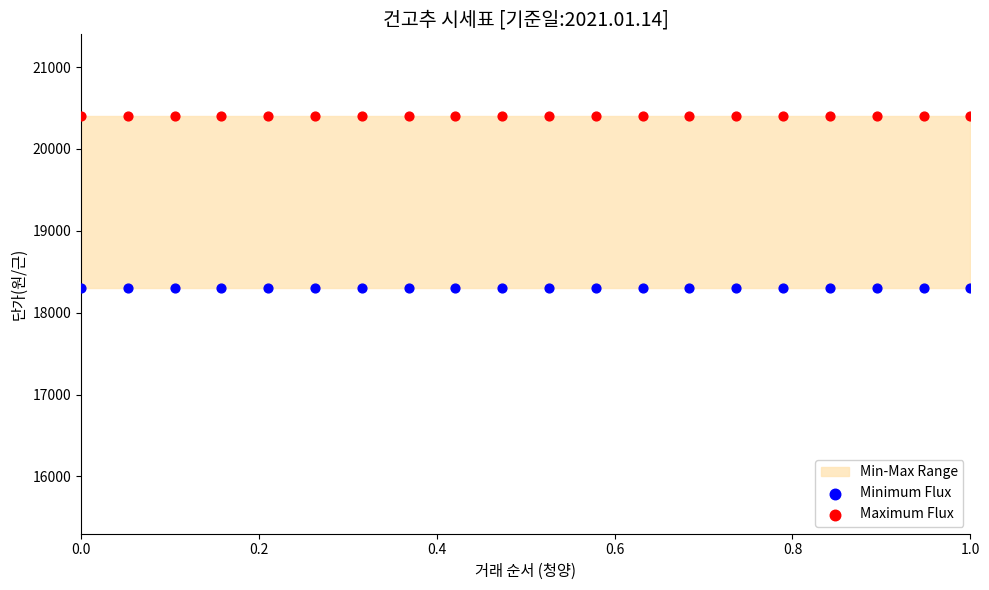

Which series contains the lowest Y value?

Minimum Flux